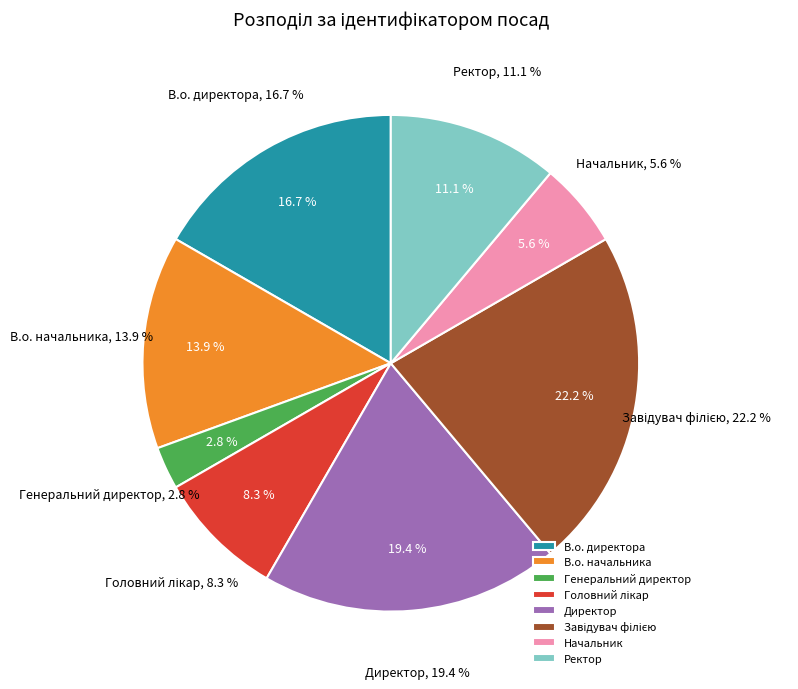

Which slice is the smallest?

Генеральний директор